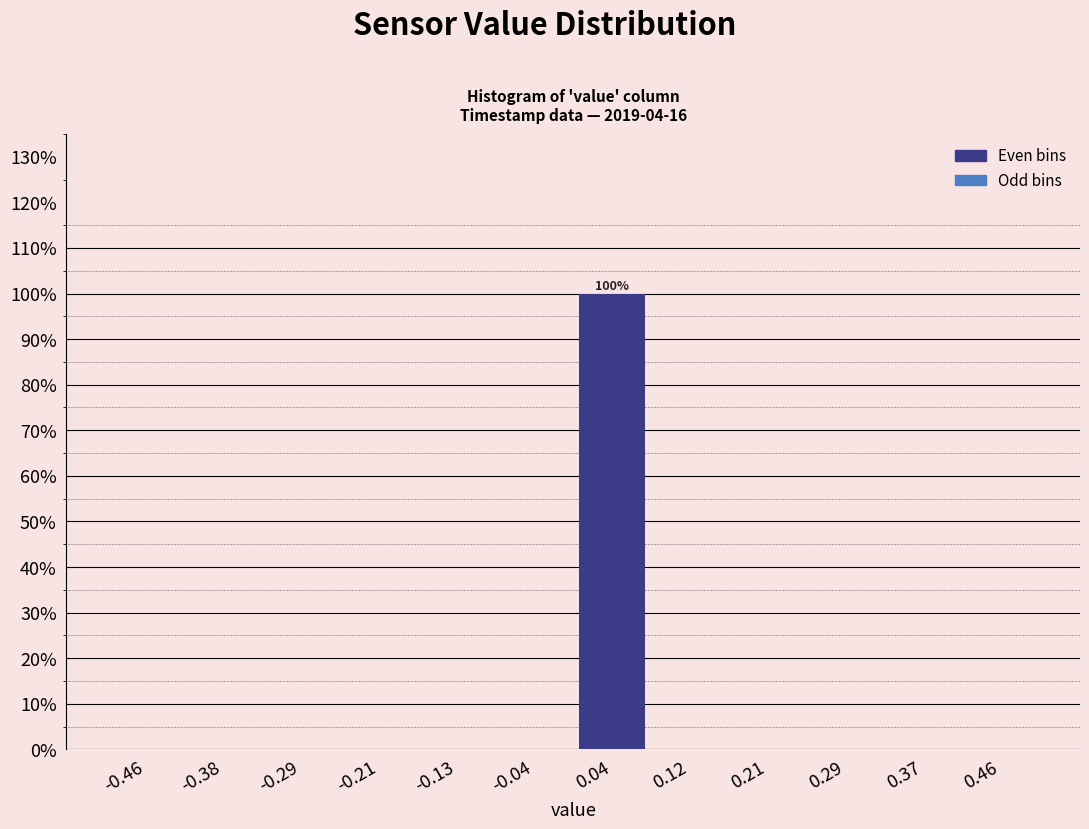

Which range on the x-axis has the tallest bar?

0.00 to 0.08